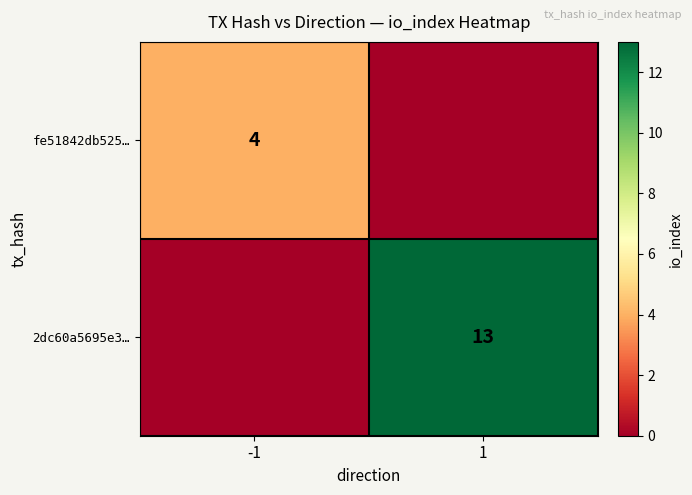

The value of 2dc60a5695e3… at 1 is 13. True or false?

True